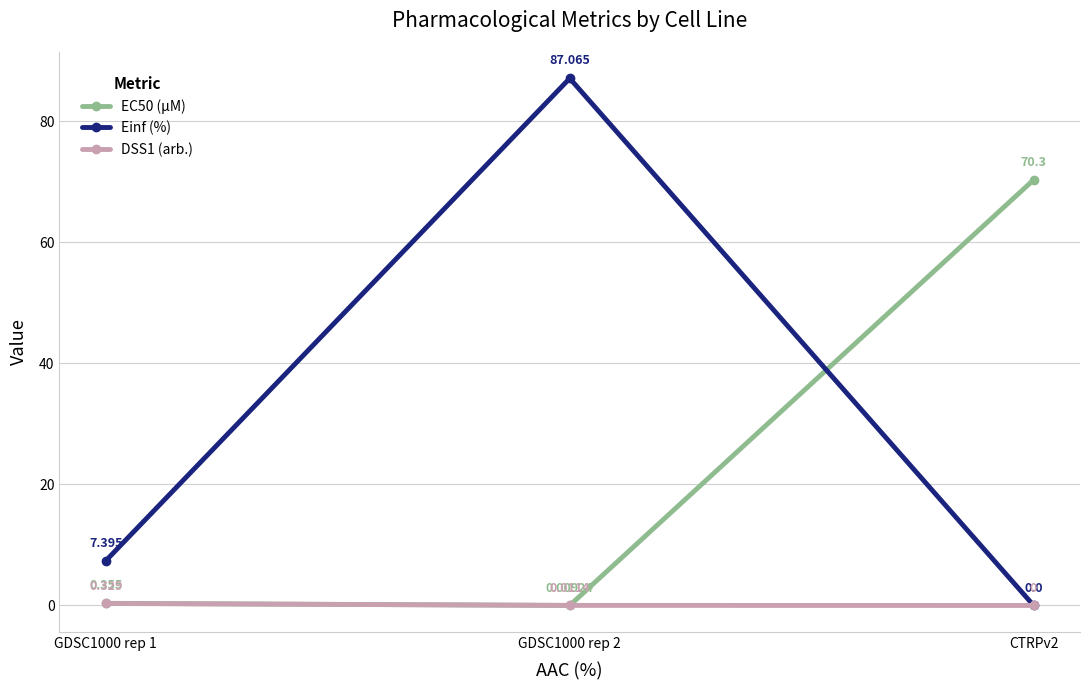

Which category has the highest value across all series?

GDSC1000 rep 2